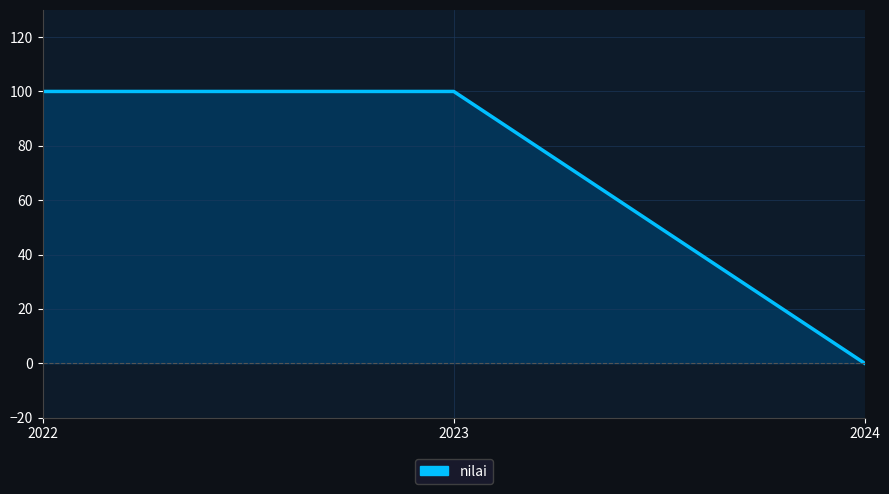

Does the chart display data point markers on the line(s)?

No